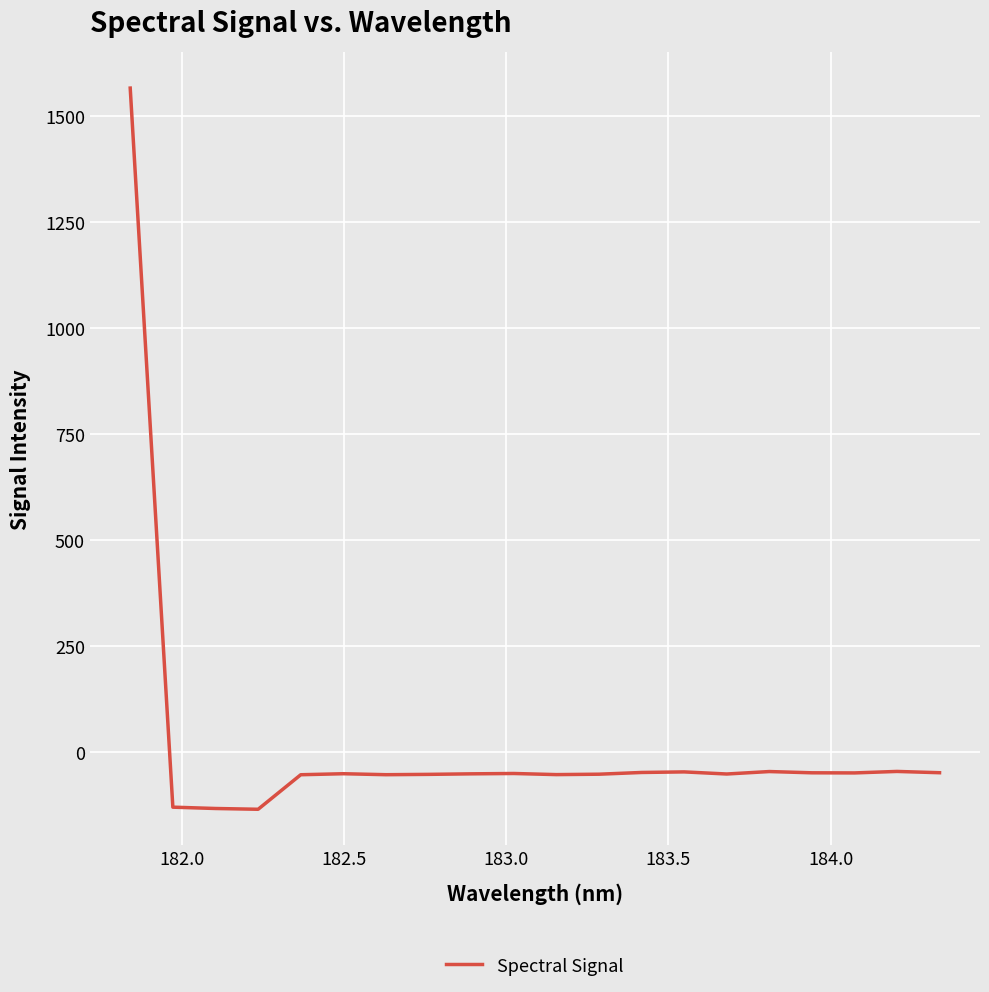

What is the difference between the maximum and minimum values?

1701.1